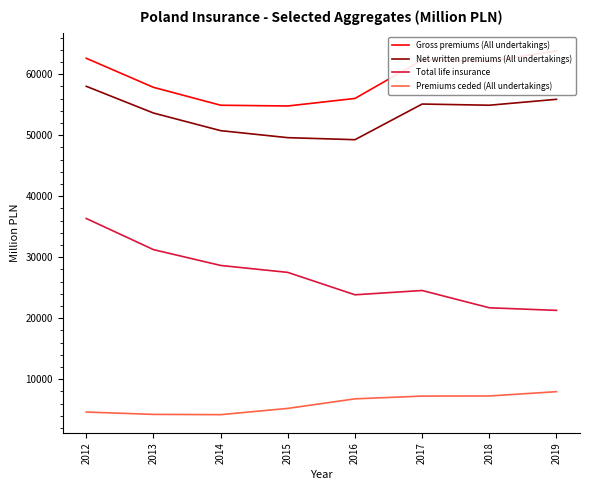

What is the difference between the maximum and minimum values in the Total life insurance series?

15072.7